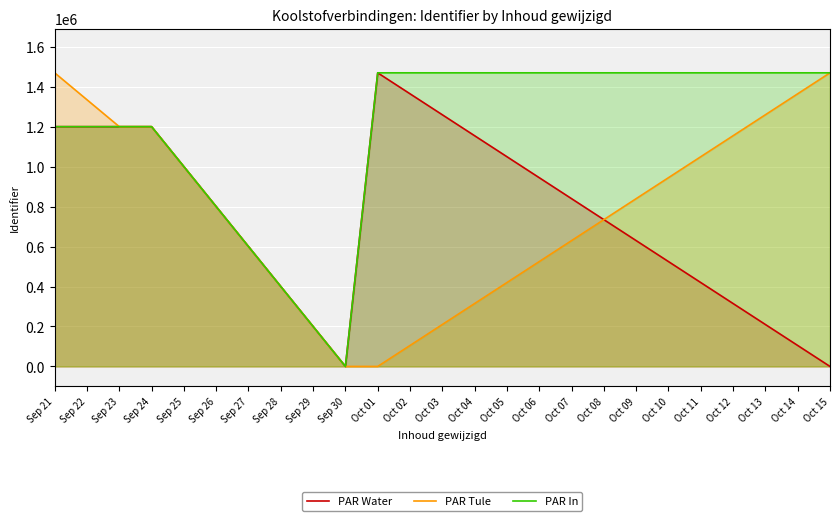

At how many categories does at least one series exceed 759643?

5